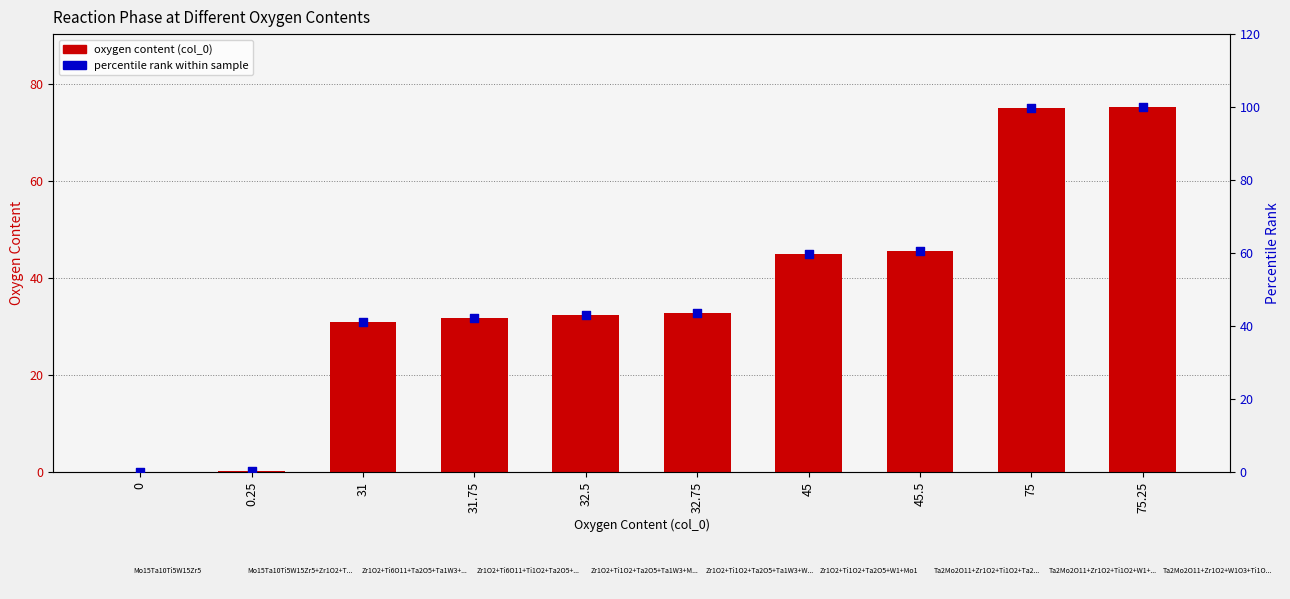

What are all the series names shown in the legend?

oxygen content (col_0), percentile rank within sample